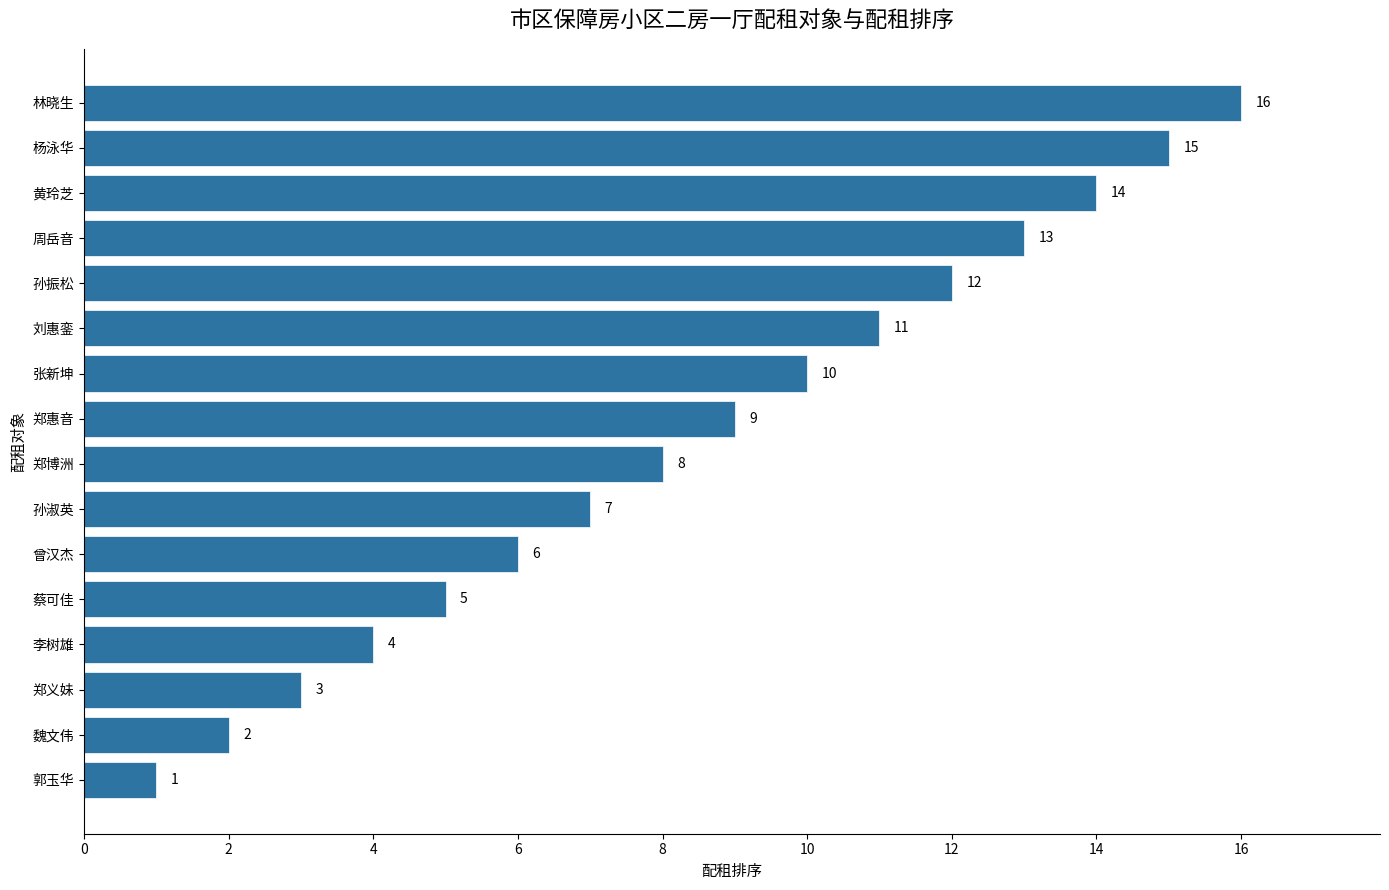

How many distinct data groups are displayed?

1